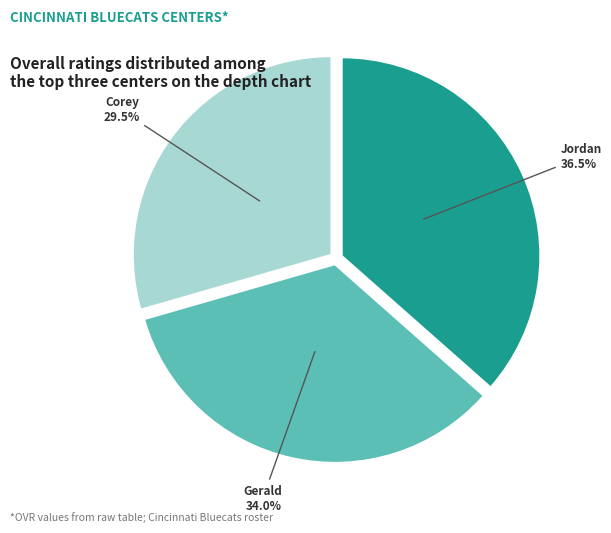

How many segments does this pie chart have?

3